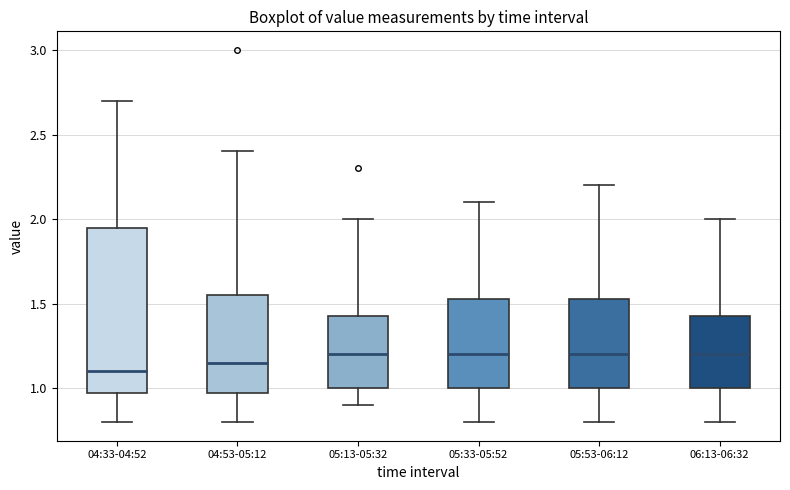

Reading left to right, read every box against the y-axis: the position of its median line, the range the box covers, and the ends of its whiskers. The values are not printed on the chart, so give them approximately, as read against the axis.

04:33-04:52: median 1.10, box 1.00 to 1.95, whiskers 0.80 to 2.70
04:53-05:12: median 1.15, box 1.00 to 1.55, whiskers 0.80 to 2.40
05:13-05:32: median 1.20, box 1.00 to 1.45, whiskers 0.90 to 2.00
05:33-05:52: median 1.20, box 1.00 to 1.55, whiskers 0.80 to 2.10
05:53-06:12: median 1.20, box 1.00 to 1.55, whiskers 0.80 to 2.20
06:13-06:32: median 1.20, box 1.00 to 1.45, whiskers 0.80 to 2.00